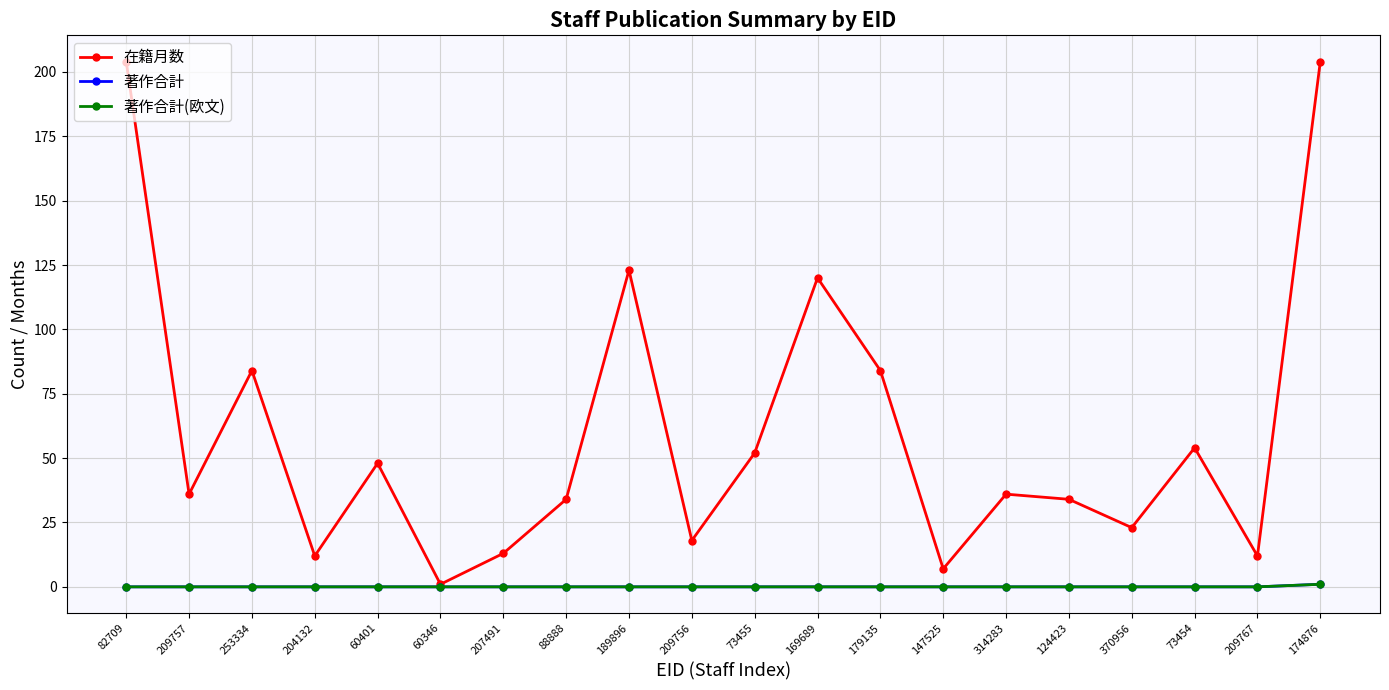

What position from the right is 60401?

16